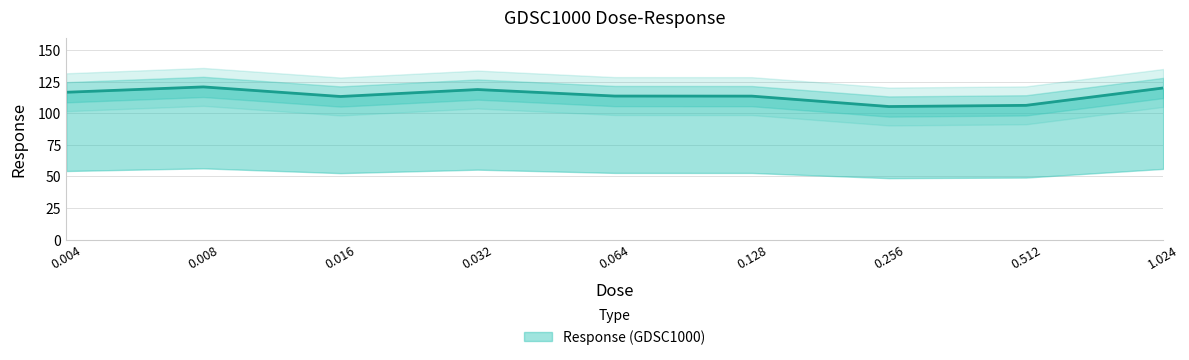

List the labels in order of value, largest first.

0.008, 1.024, 0.032, 0.004, 0.064, 0.128, 0.016, 0.512, 0.256